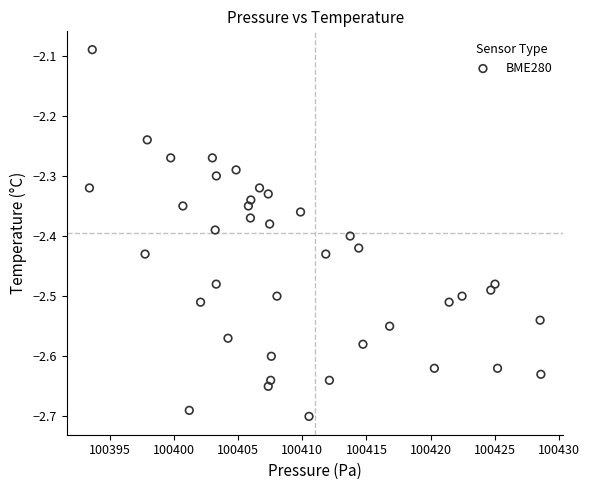

What is the range of Y values (max minus min)?

0.6